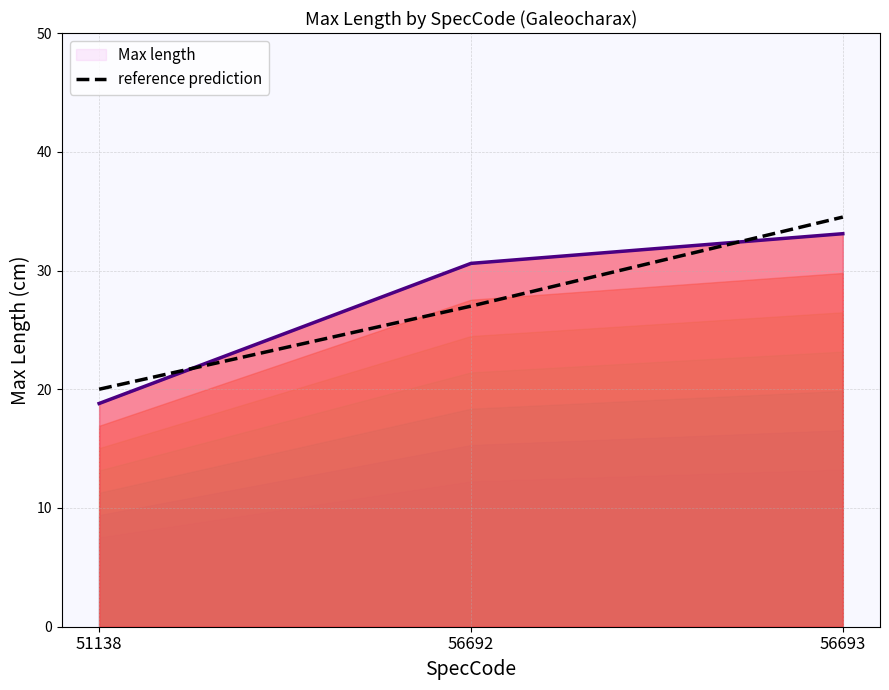

At which label does reference prediction reach its minimum?

51138